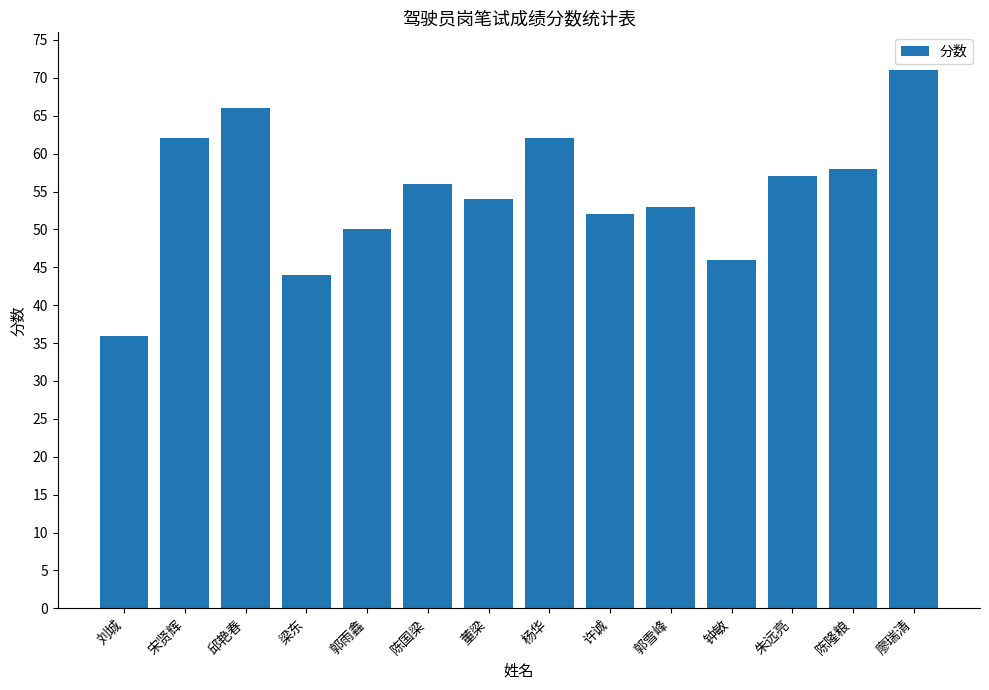

How many data points are less than 56?

7